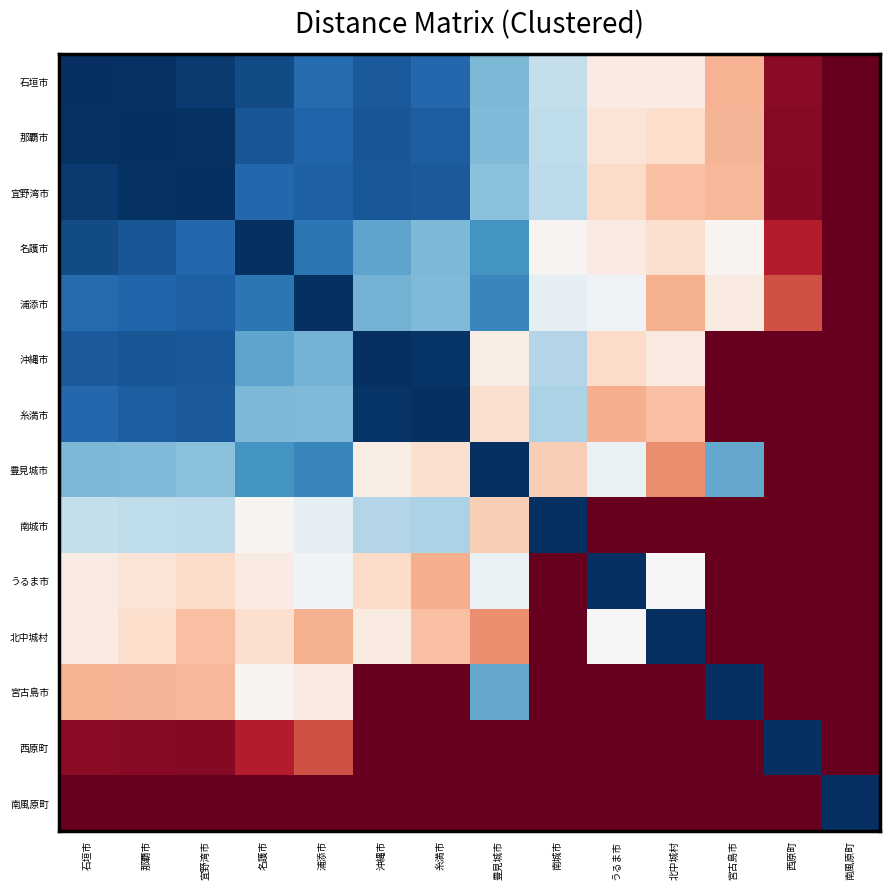

Reading left to right, extract all data points from this chart.

石垣市: 石垣市=0.0	那覇市=0.0	宜野湾市=0.0	名護市=0.1	浦添市=0.1	沖縄市=0.1	糸満市=0.1	豊見城市=0.3	南城市=0.4	うるま市=0.5	北中城村=0.5	宮古島市=0.7	西原町=1.0	南風原町=1.0
那覇市: 石垣市=0.0	那覇市=0.0	宜野湾市=0.0	名護市=0.1	浦添市=0.1	沖縄市=0.1	糸満市=0.1	豊見城市=0.3	南城市=0.4	うるま市=0.6	北中城村=0.6	宮古島市=0.7	西原町=1.0	南風原町=1.0
宜野湾市: 石垣市=0.0	那覇市=0.0	宜野湾市=-0.0	名護市=0.1	浦添市=0.1	沖縄市=0.1	糸満市=0.1	豊見城市=0.3	南城市=0.4	うるま市=0.6	北中城村=0.7	宮古島市=0.7	西原町=1.0	南風原町=1.0
名護市: 石垣市=0.1	那覇市=0.1	宜野湾市=0.1	名護市=0.0	浦添市=0.1	沖縄市=0.2	糸満市=0.3	豊見城市=0.2	南城市=0.5	うるま市=0.5	北中城村=0.6	宮古島市=0.5	西原町=0.9	南風原町=1.0
浦添市: 石垣市=0.1	那覇市=0.1	宜野湾市=0.1	名護市=0.1	浦添市=0.0	沖縄市=0.3	糸満市=0.3	豊見城市=0.2	南城市=0.5	うるま市=0.5	北中城村=0.7	宮古島市=0.5	西原町=0.8	南風原町=1.0
沖縄市: 石垣市=0.1	那覇市=0.1	宜野湾市=0.1	名護市=0.2	浦添市=0.3	沖縄市=0.0	糸満市=0.0	豊見城市=0.5	南城市=0.4	うるま市=0.6	北中城村=0.5	宮古島市=1.0	西原町=1.0	南風原町=1.0
糸満市: 石垣市=0.1	那覇市=0.1	宜野湾市=0.1	名護市=0.3	浦添市=0.3	沖縄市=0.0	糸満市=0.0	豊見城市=0.6	南城市=0.3	うるま市=0.7	北中城村=0.7	宮古島市=1.0	西原町=1.0	南風原町=1.0
豊見城市: 石垣市=0.3	那覇市=0.3	宜野湾市=0.3	名護市=0.2	浦添市=0.2	沖縄市=0.5	糸満市=0.6	豊見城市=0.0	南城市=0.6	うるま市=0.5	北中城村=0.7	宮古島市=0.2	西原町=1.0	南風原町=1.0
南城市: 石垣市=0.4	那覇市=0.4	宜野湾市=0.4	名護市=0.5	浦添市=0.5	沖縄市=0.4	糸満市=0.3	豊見城市=0.6	南城市=0.0	うるま市=1.0	北中城村=1.0	宮古島市=1.0	西原町=1.0	南風原町=1.0
うるま市: 石垣市=0.5	那覇市=0.6	宜野湾市=0.6	名護市=0.5	浦添市=0.5	沖縄市=0.6	糸満市=0.7	豊見城市=0.5	南城市=1.0	うるま市=0.0	北中城村=0.5	宮古島市=1.0	西原町=1.0	南風原町=1.0
北中城村: 石垣市=0.5	那覇市=0.6	宜野湾市=0.7	名護市=0.6	浦添市=0.7	沖縄市=0.5	糸満市=0.7	豊見城市=0.7	南城市=1.0	うるま市=0.5	北中城村=0.0	宮古島市=1.0	西原町=1.0	南風原町=1.0
宮古島市: 石垣市=0.7	那覇市=0.7	宜野湾市=0.7	名護市=0.5	浦添市=0.5	沖縄市=1.0	糸満市=1.0	豊見城市=0.2	南城市=1.0	うるま市=1.0	北中城村=1.0	宮古島市=0.0	西原町=1.0	南風原町=1.0
西原町: 石垣市=1.0	那覇市=1.0	宜野湾市=1.0	名護市=0.9	浦添市=0.8	沖縄市=1.0	糸満市=1.0	豊見城市=1.0	南城市=1.0	うるま市=1.0	北中城村=1.0	宮古島市=1.0	西原町=0.0	南風原町=1.0
南風原町: 石垣市=1.0	那覇市=1.0	宜野湾市=1.0	名護市=1.0	浦添市=1.0	沖縄市=1.0	糸満市=1.0	豊見城市=1.0	南城市=1.0	うるま市=1.0	北中城村=1.0	宮古島市=1.0	西原町=1.0	南風原町=0.0